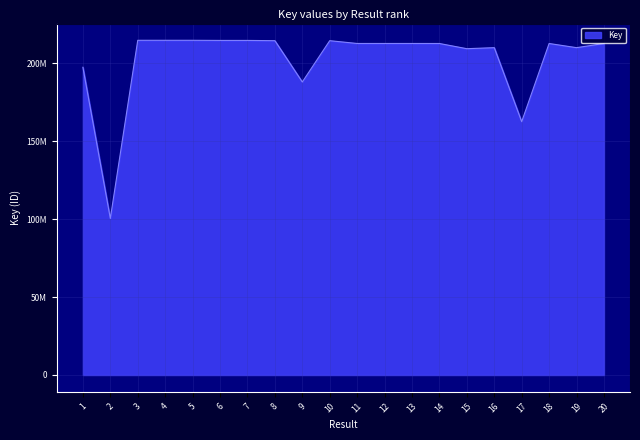

What is the value of the 11th point from the left?

212651029